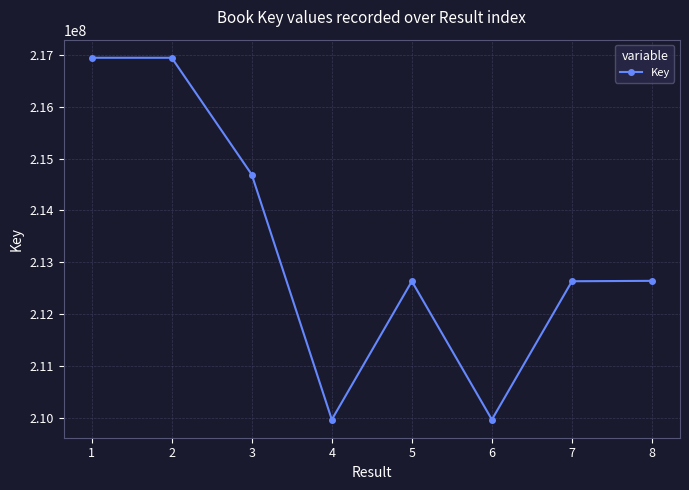

Between 2 and 5, which is larger?

2